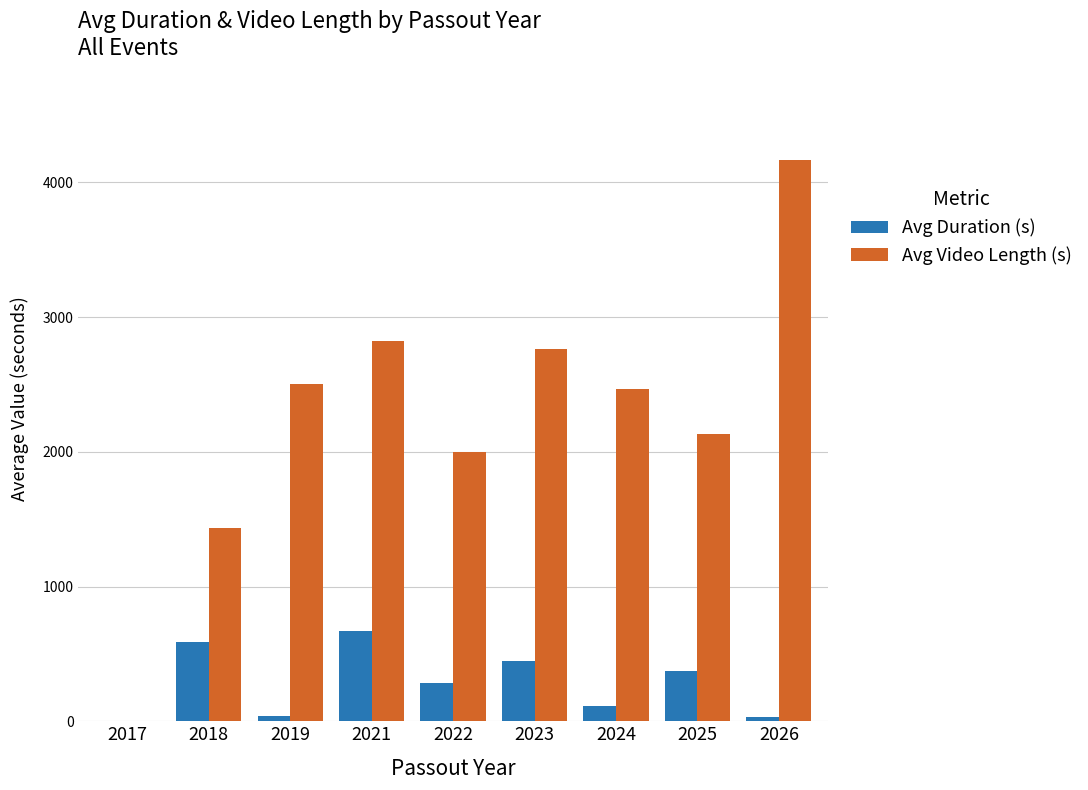

What are all the series names shown in the legend?

Avg Duration (s), Avg Video Length (s)